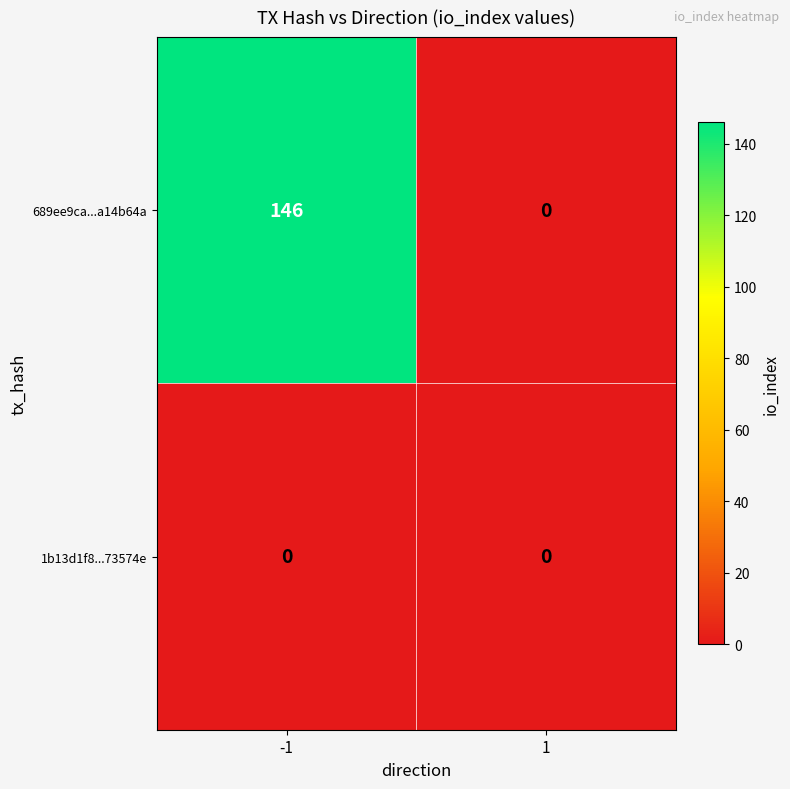

Is it true that 689ee9ca...a14b64a equals 146 at -1?

True